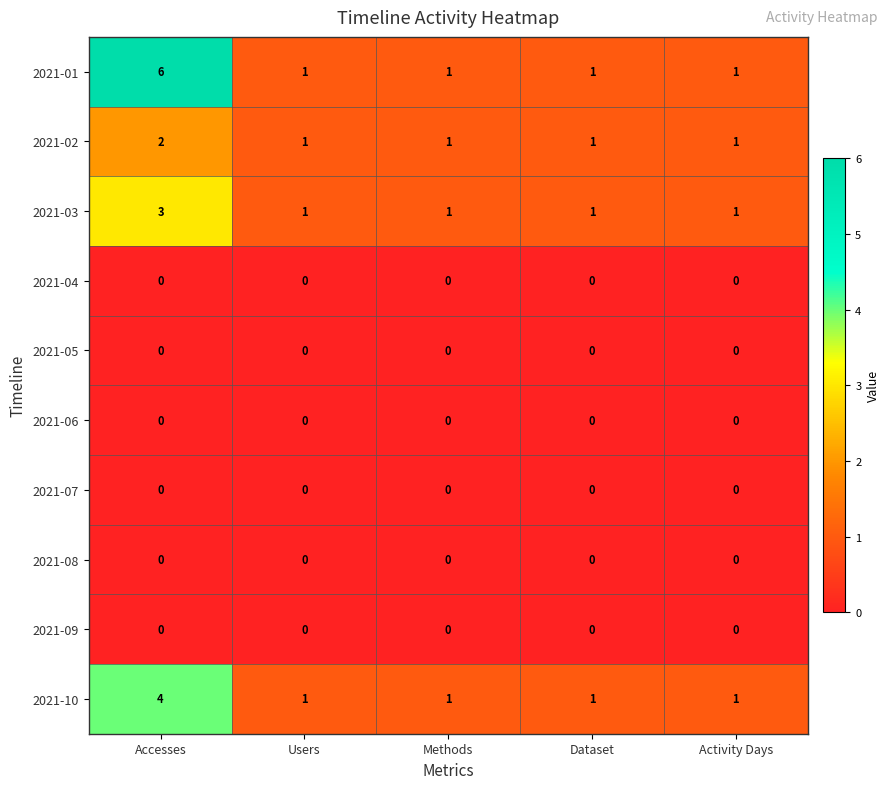

At which category is the sum across all series the highest?

Accesses